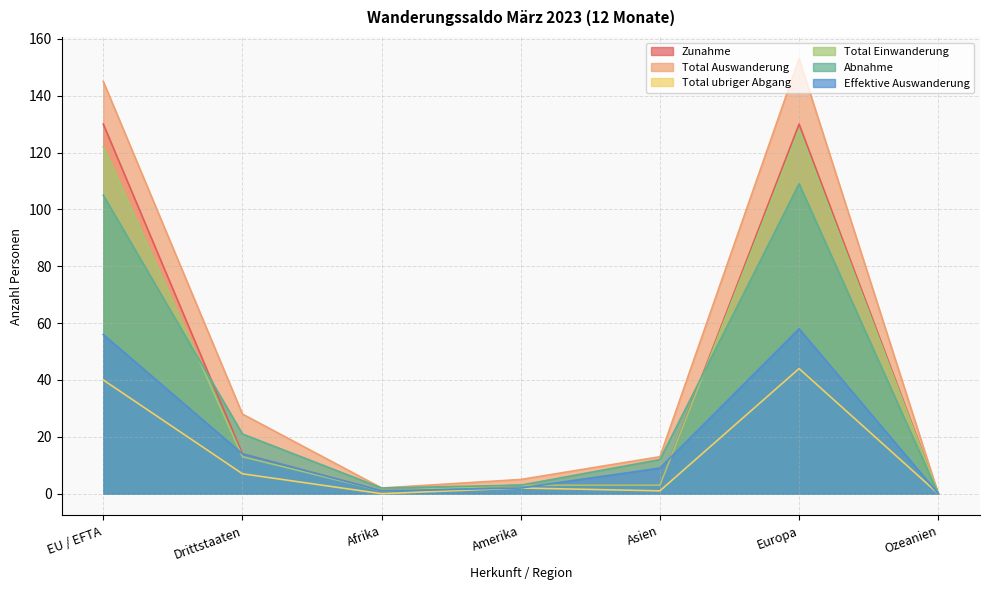

At Asien, list the series in order from largest to smallest.

Total Auswanderung, Abnahme, Effektive Auswanderung, Zunahme, Total Einwanderung, Total ubriger Abgang